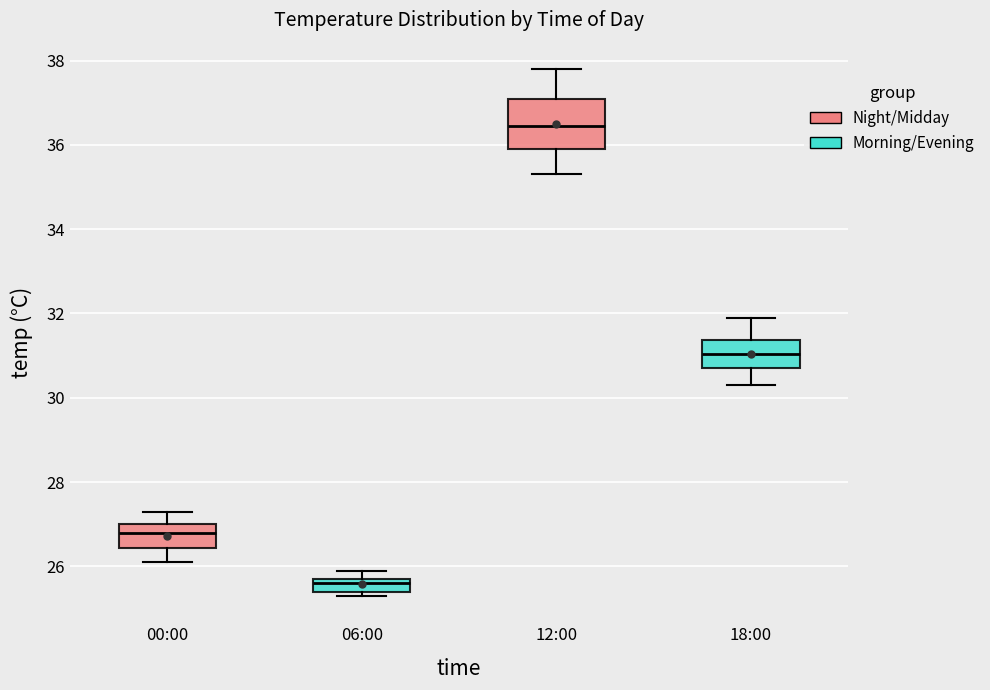

Reading left to right, transcribe this box plot: for each box, give where its median line is, the range the box spans, and where its two whiskers end, as read against the y-axis. The values are not printed on the chart, so give them approximately, as read against the axis.

00:00: median 26.8, box 26.4 to 27.0, whiskers 26.2 to 27.4
06:00: median 25.6, box 25.4 to 25.8, whiskers 25.4 (just below the box's lower edge) to 26.0
12:00: median 36.4, box 36.0 to 37.2, whiskers 35.4 to 37.8
18:00: median 31.0, box 30.8 to 31.4, whiskers 30.4 to 32.0